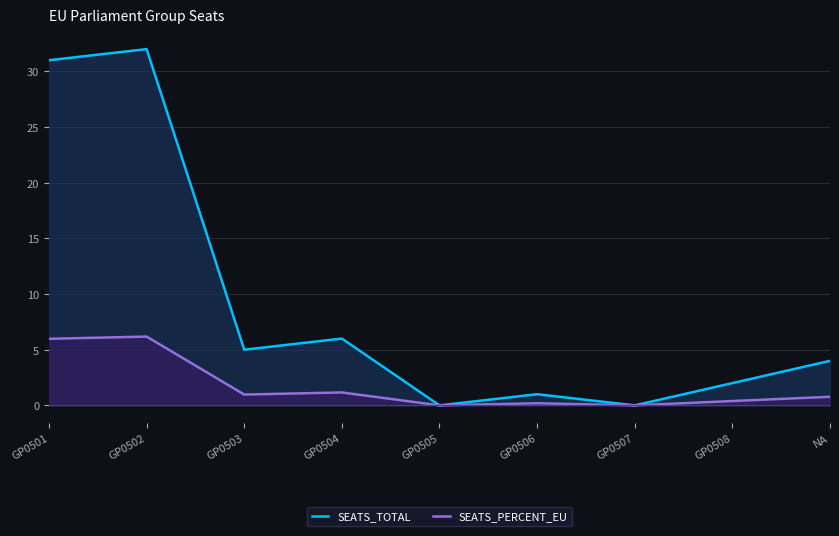

What is the difference between the maximum and minimum values in the SEATS_PERCENT_EU series?

6.2